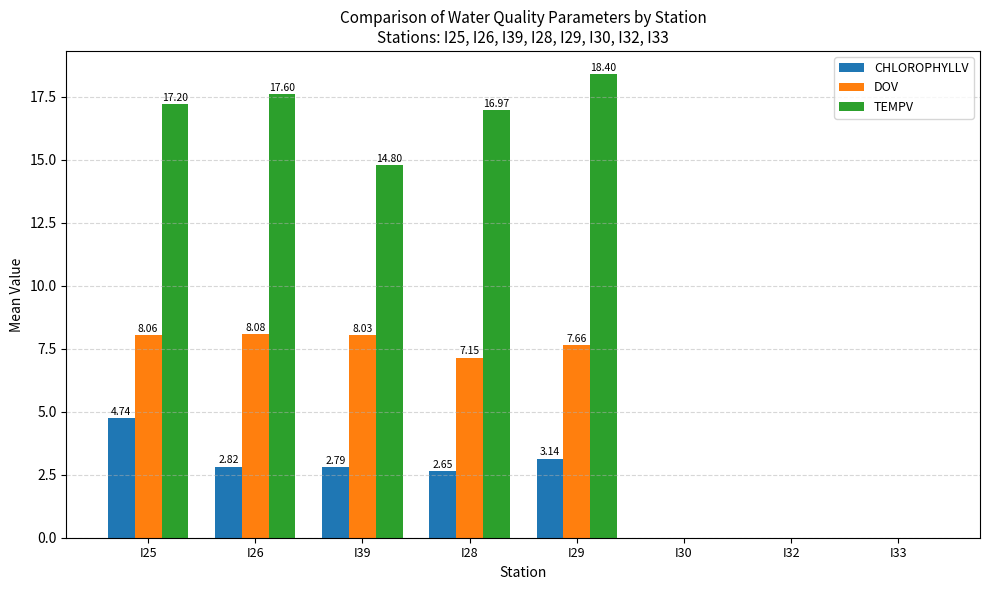

How many values in the DOV series exceed 7?

5